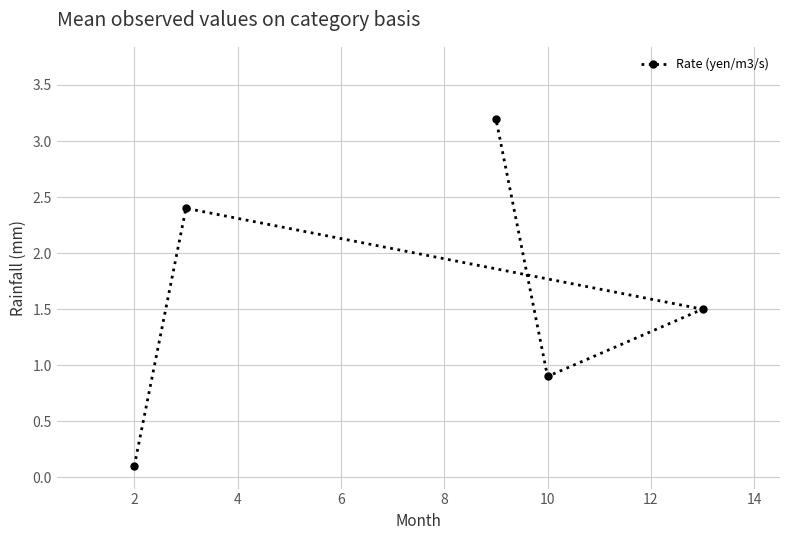

How many lines are shown in the chart?

1